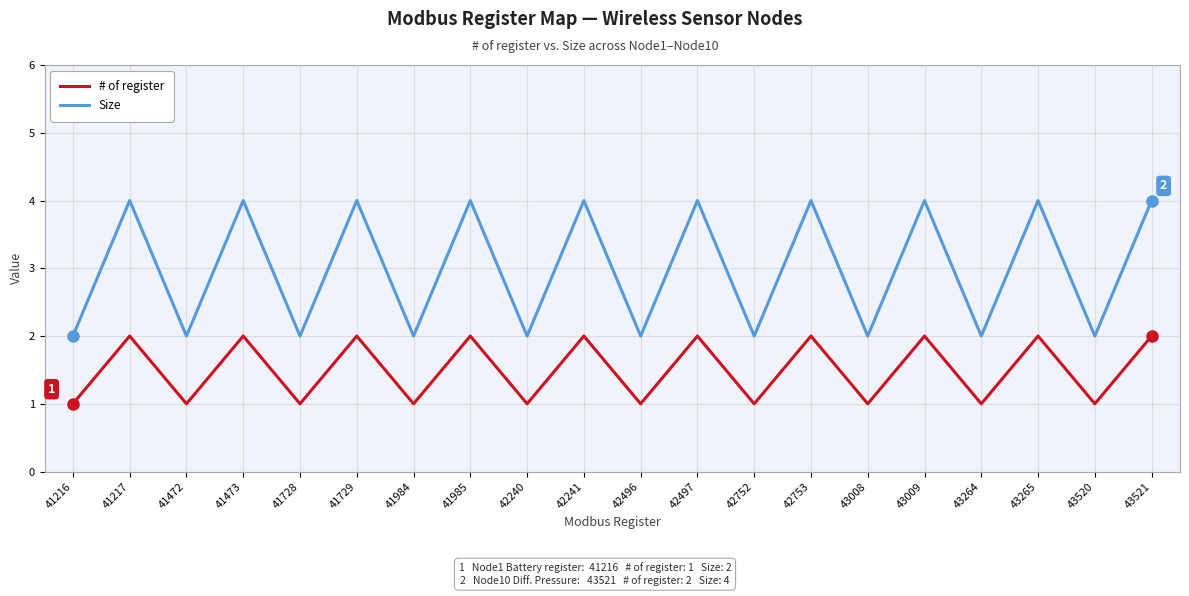

What are all the series names shown in the legend?

# of register, Size